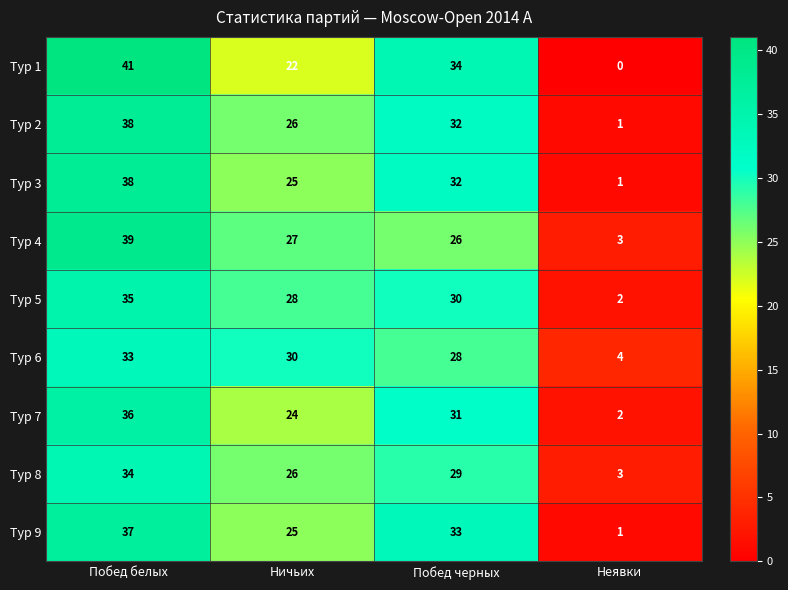

List the labels in order of Тур 8 value, largest first.

Побед белых, Побед черных, Ничьих, Неявки